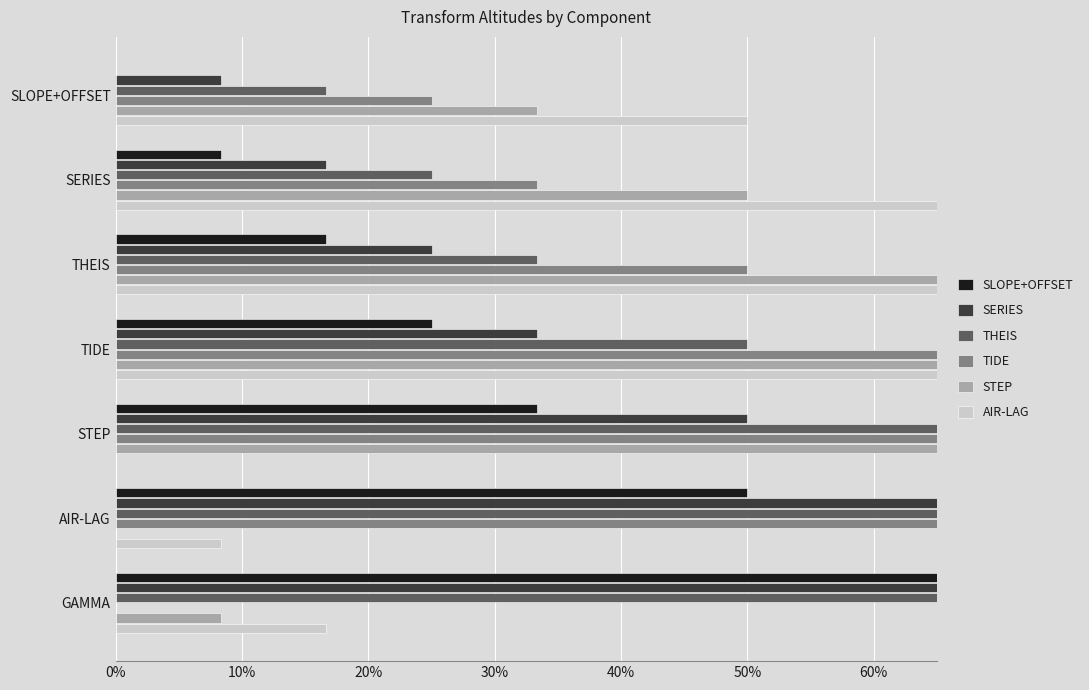

Reading left to right, extract all data points from this chart.

SLOPE+OFFSET: 0.0	0.1	0.2	0.2	0.3	0.5	0.7
SERIES: 0.1	0.2	0.2	0.3	0.5	0.7	0.8
THEIS: 0.2	0.2	0.3	0.5	0.7	0.8	1.0
TIDE: 0.2	0.3	0.5	0.7	0.8	1.0	0.0
STEP: 0.3	0.5	0.7	0.8	1.0	0.0	0.1
AIR-LAG: 0.5	0.7	0.8	1.0	0.0	0.1	0.2